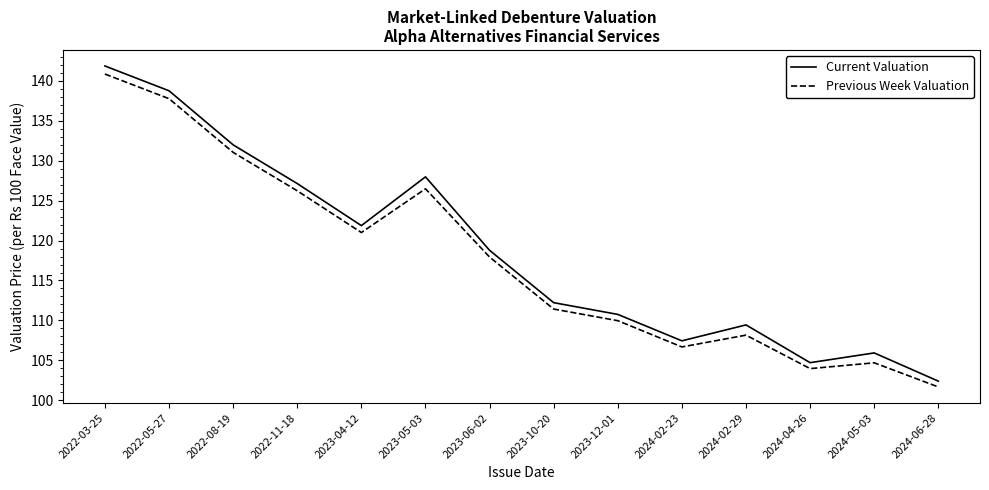

Which series has the widest spread of values?

Current Valuation